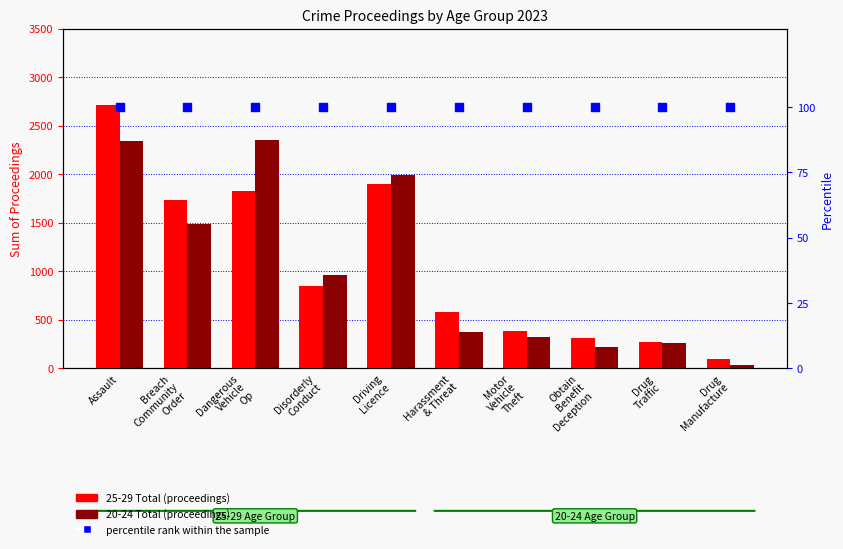

Which series has the widest spread of Y values?

25-29 Total